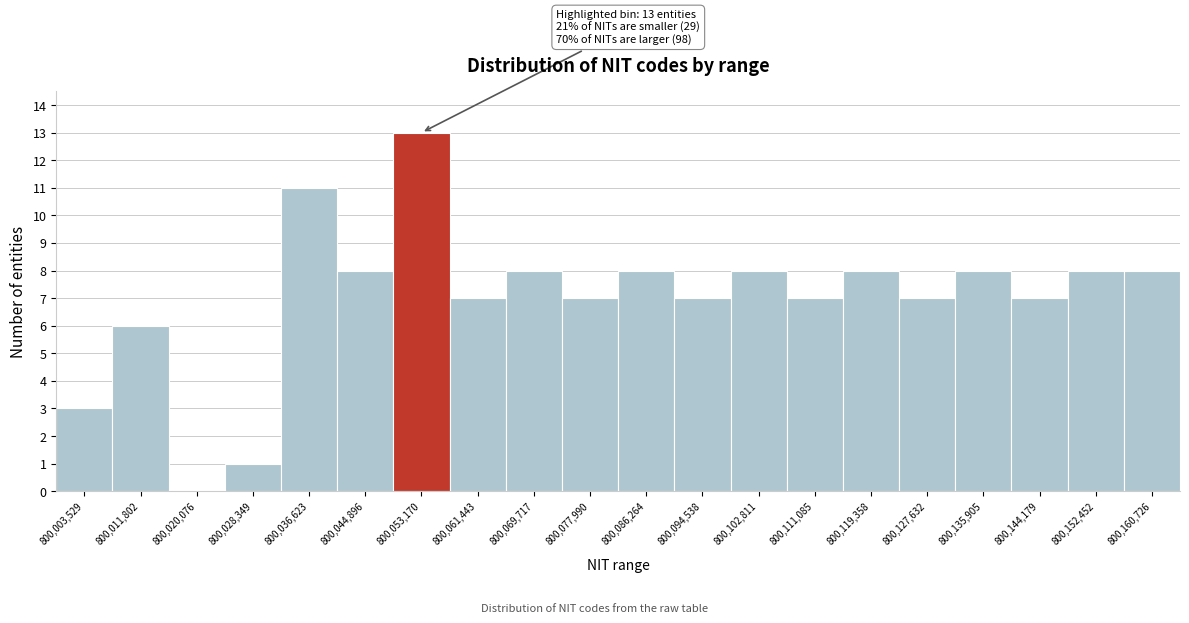

Reading left to right, transcribe all the data shown in this chart.

800,003,529=3	800,011,802=6	800,020,076=0	800,028,349=1	800,036,623=11	800,044,896=8	800,053,170=13	800,061,443=7	800,069,717=8	800,077,990=7	800,086,264=8	800,094,538=7	800,102,811=8	800,111,085=7	800,119,358=8	800,127,632=7	800,135,905=8	800,144,179=7	800,152,452=8	800,160,726=8